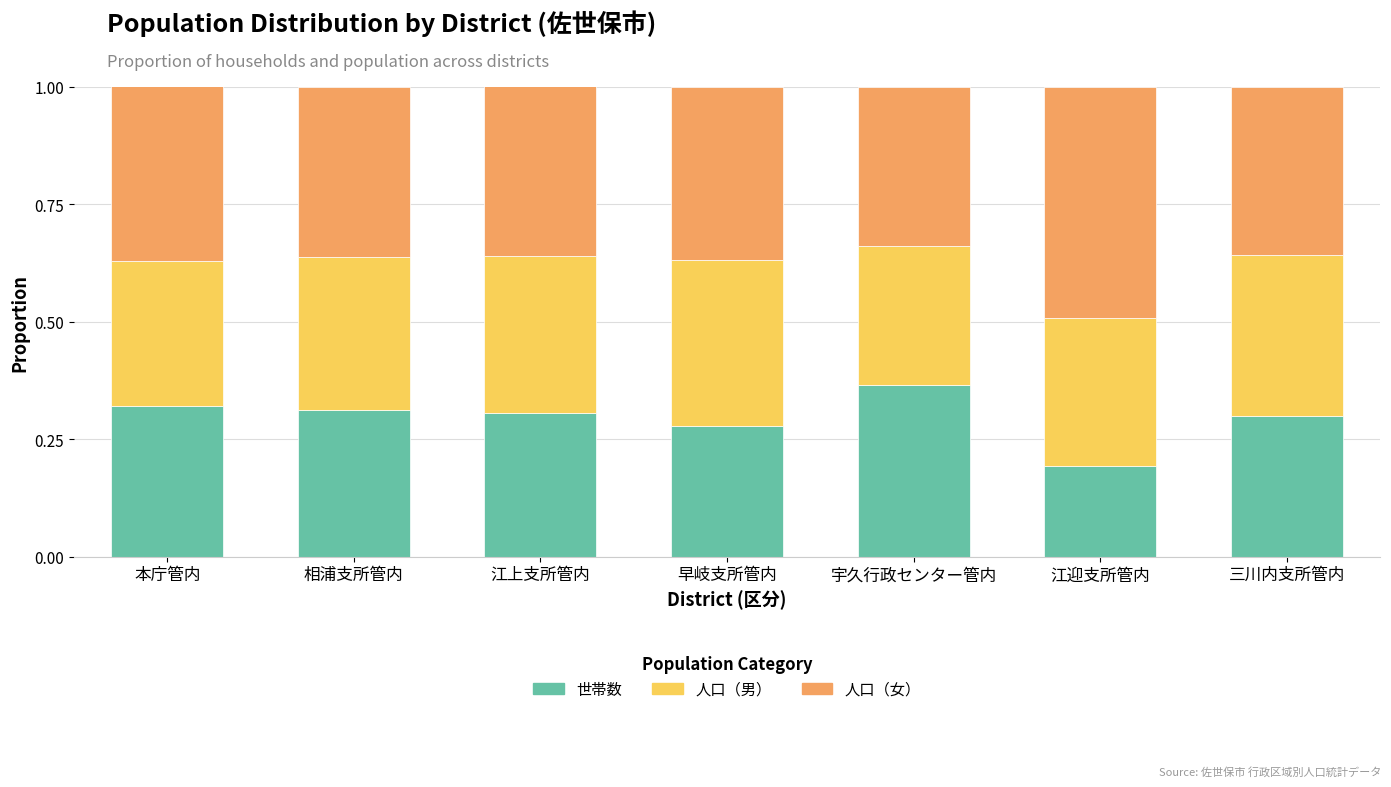

What is the total value across all series at 江迎支所管内?

1.0